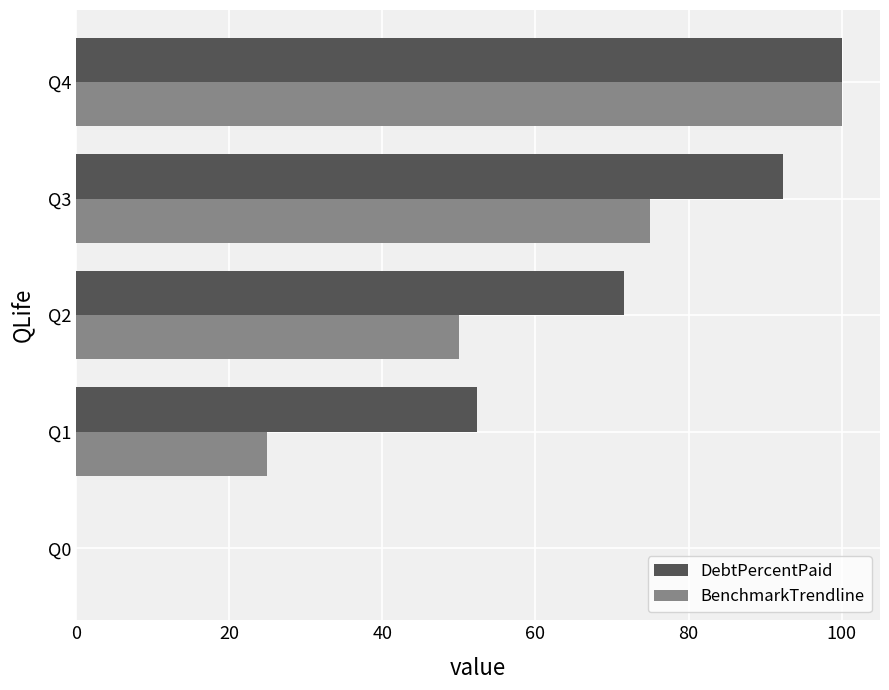

What is the sum of the BenchmarkTrendline values at Q4 and Q2?

150.0